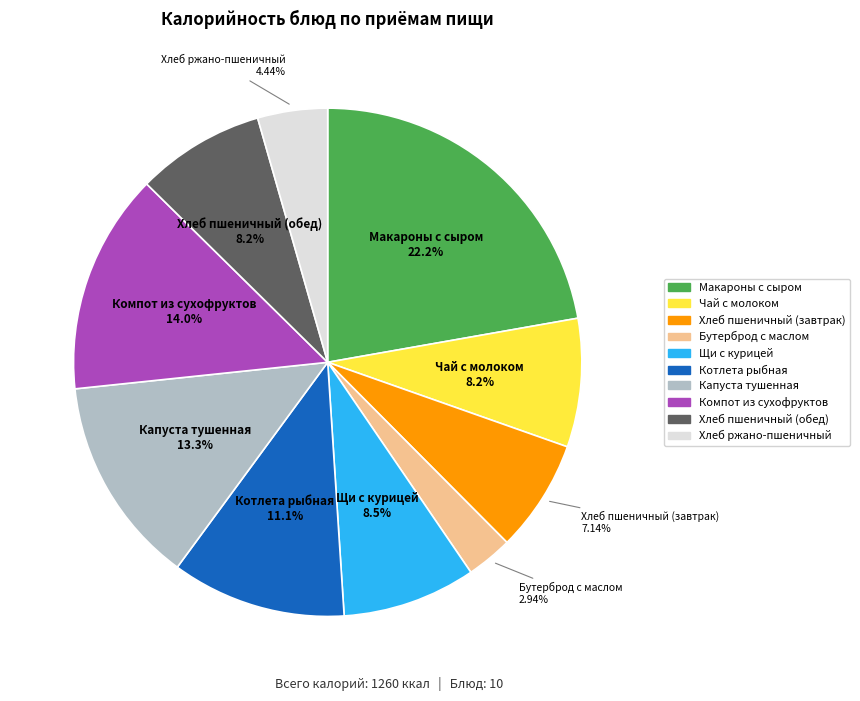

To the nearest percent, what is the average slice percentage?

10%